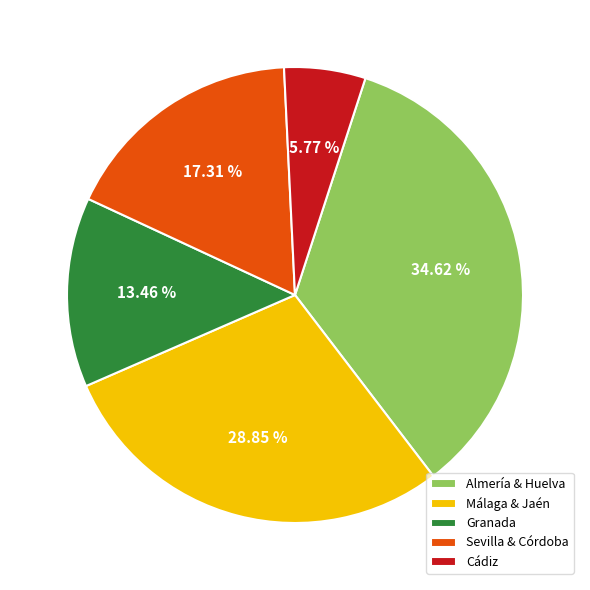

Which category has the biggest portion of the pie?

Almería & Huelva